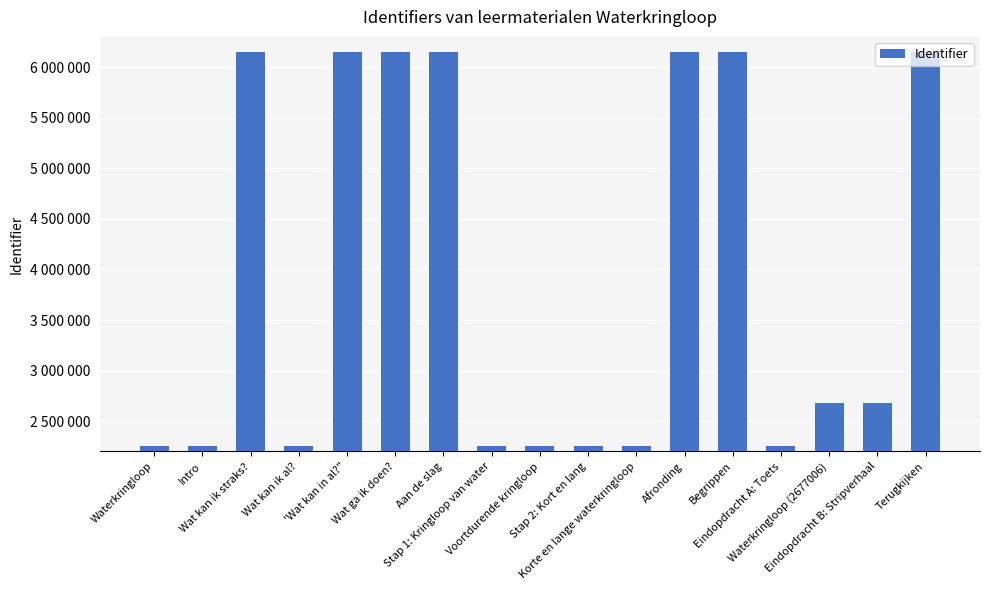

Rank the categories by value from lowest to highest.

Waterkringloop, Intro, Wat kan ik al?, Stap 1: Kringloop van water, Voortdurende kringloop, Stap 2: Kort en lang, Korte en lange waterkringloop, Eindopdracht A: Toets, Eindopdracht B: Stripverhaal, Waterkringloop (2677006), Wat kan ik straks?, 'Wat kan in al?", Wat ga ik doen?, Aan de slag, Afronding, Begrippen, Terugkijken